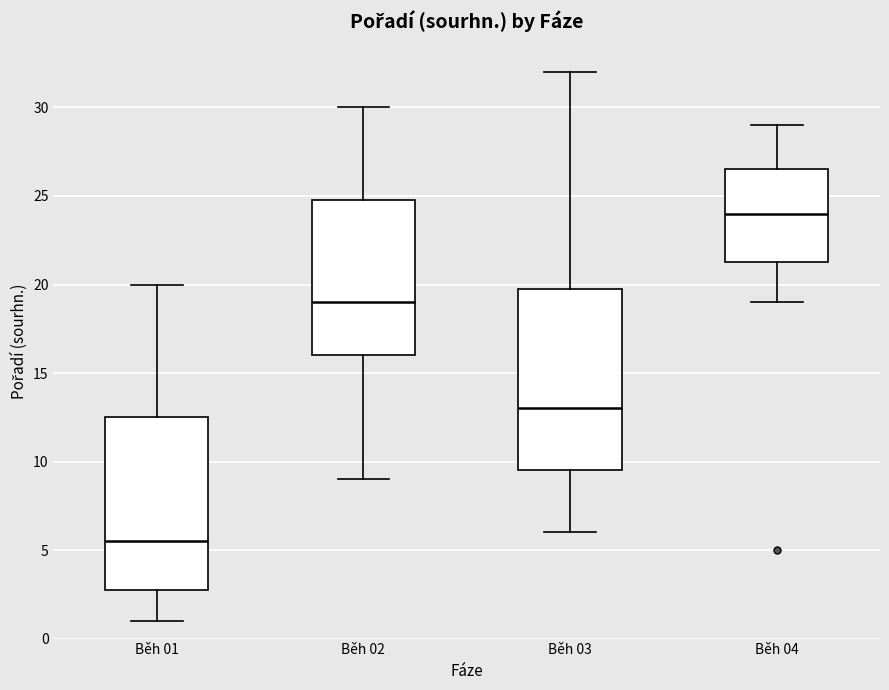

Which box's median line is the lowest?

Běh 01